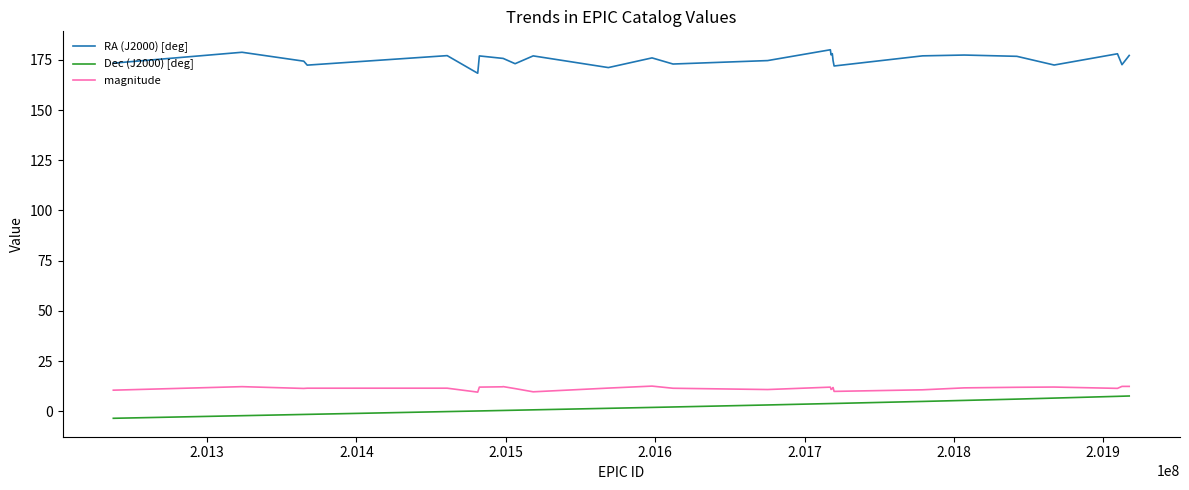

True or false: RA (J2000) [deg] and Dec (J2000) [deg] cross at least once.

False